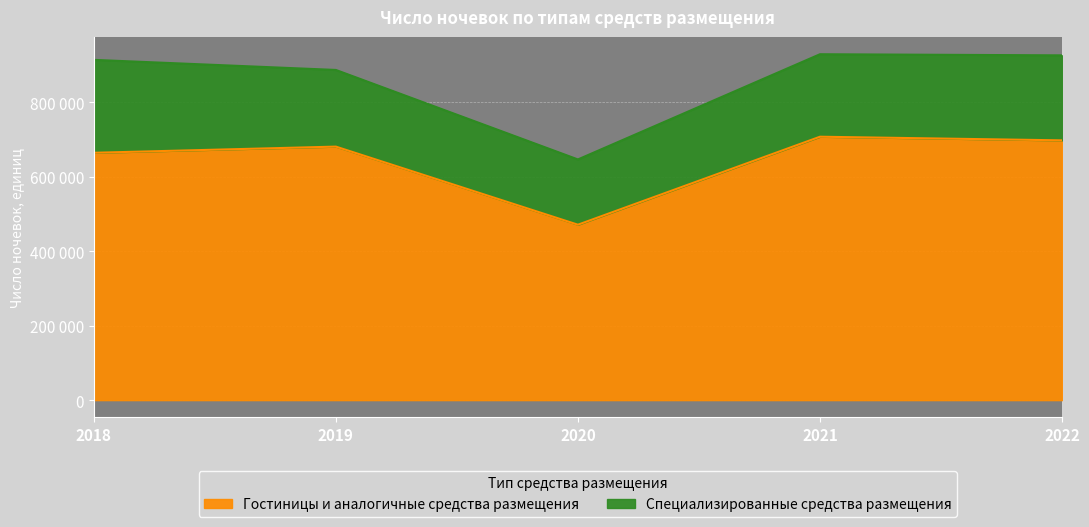

Rank the categories by value from highest to lowest.

2021, 2022, 2019, 2018, 2020